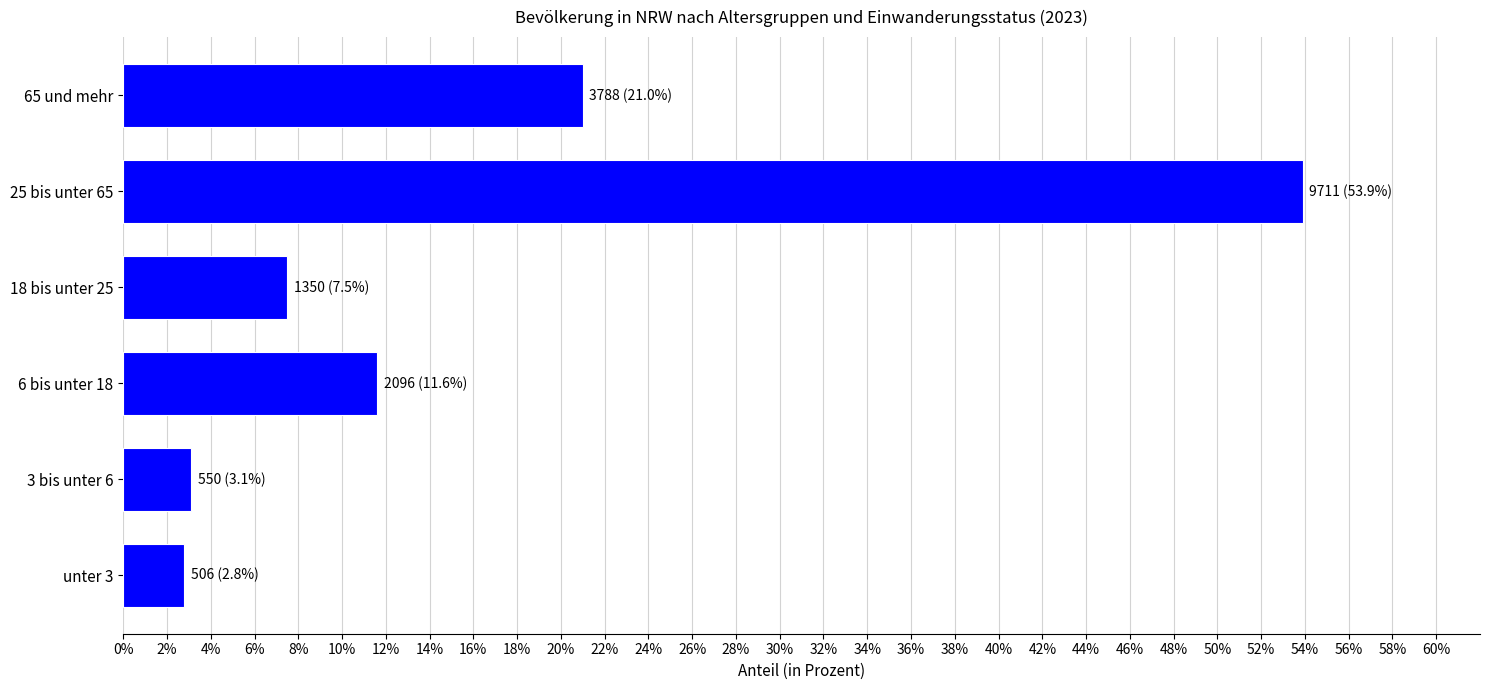

What is the sum of all values?

99.9